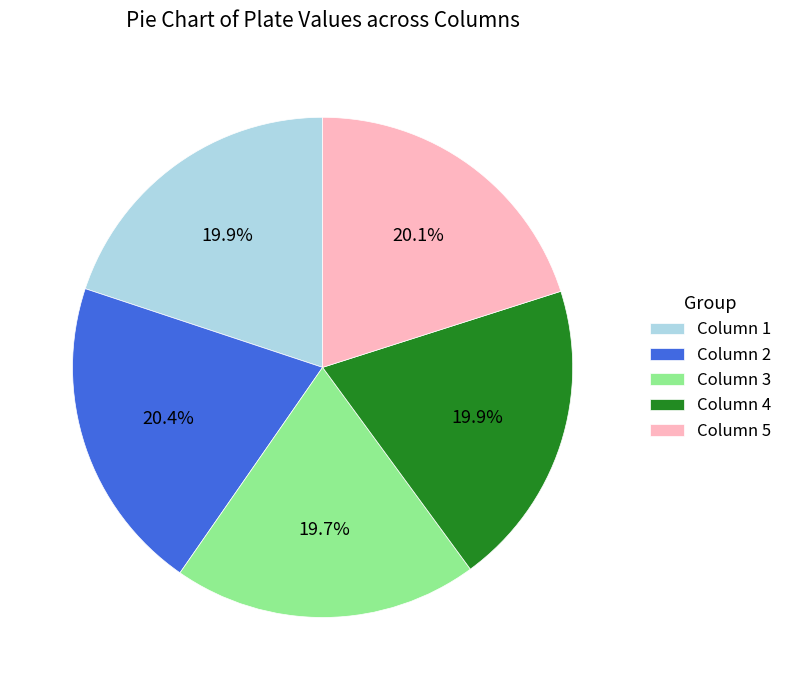

Does Column 3 account for over 50% of the chart?

No